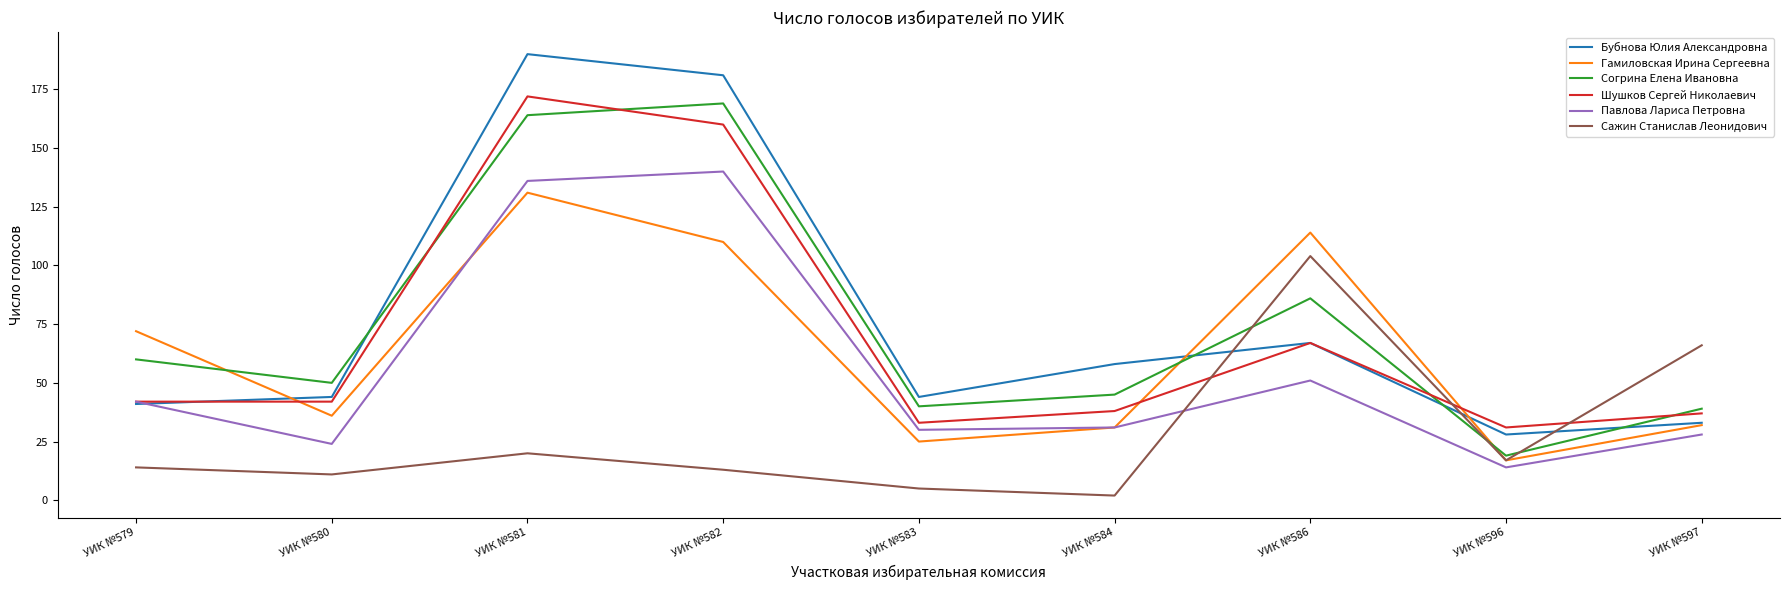

What is the smallest value displayed?

2